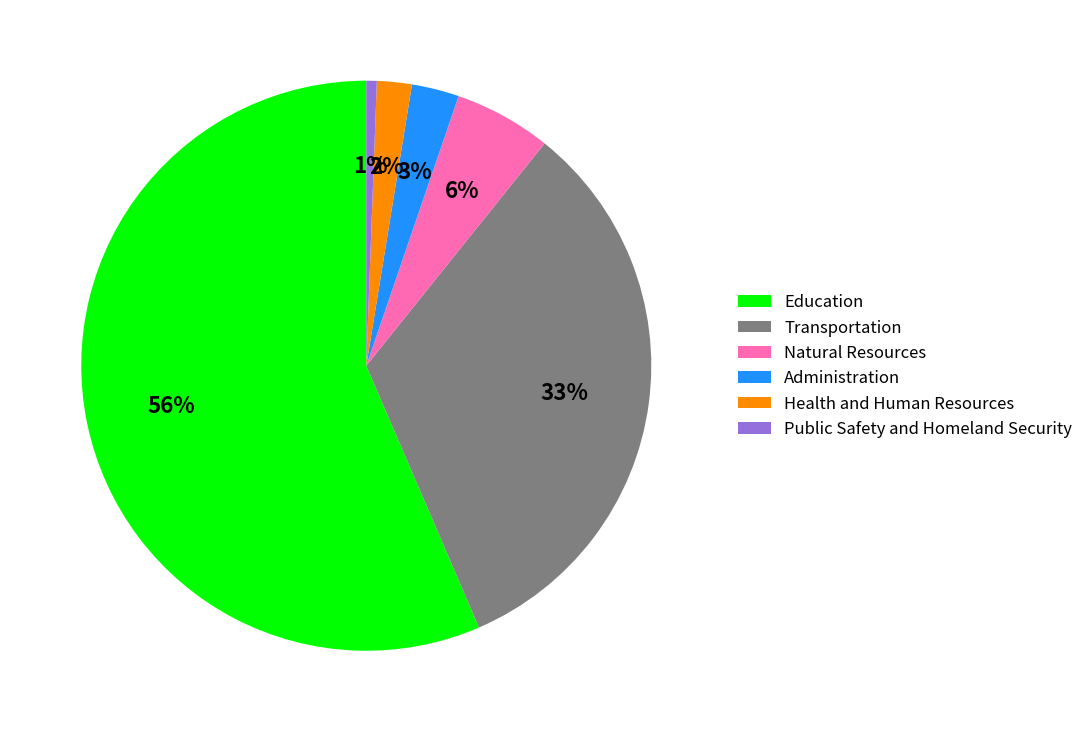

Between Natural Resources and Education, which is larger?

Education